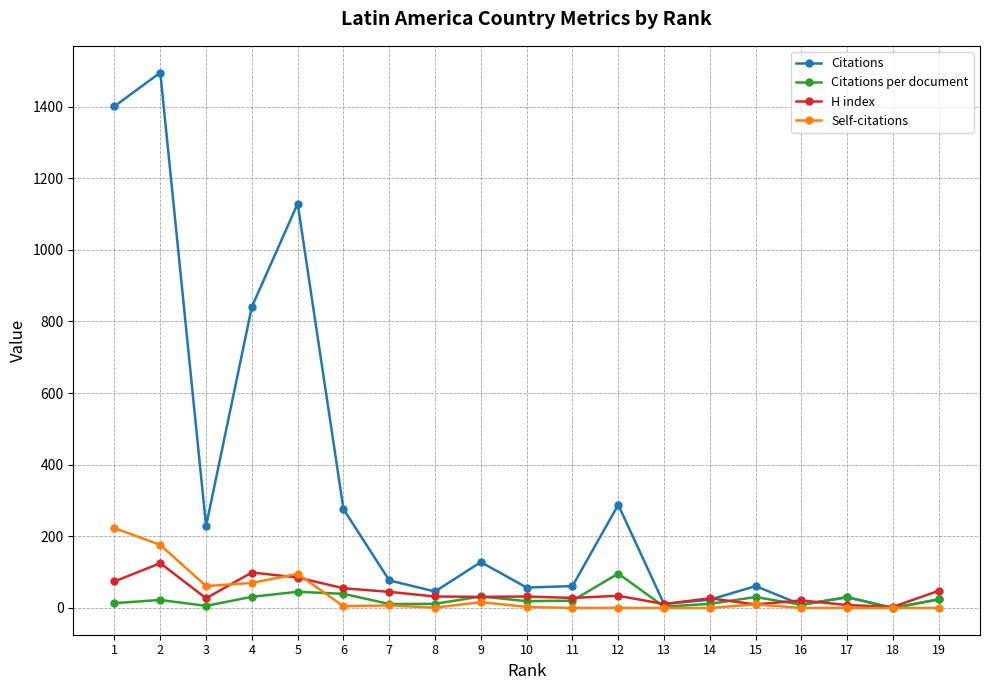

At which category does Citations per document reach its first local valley?

3